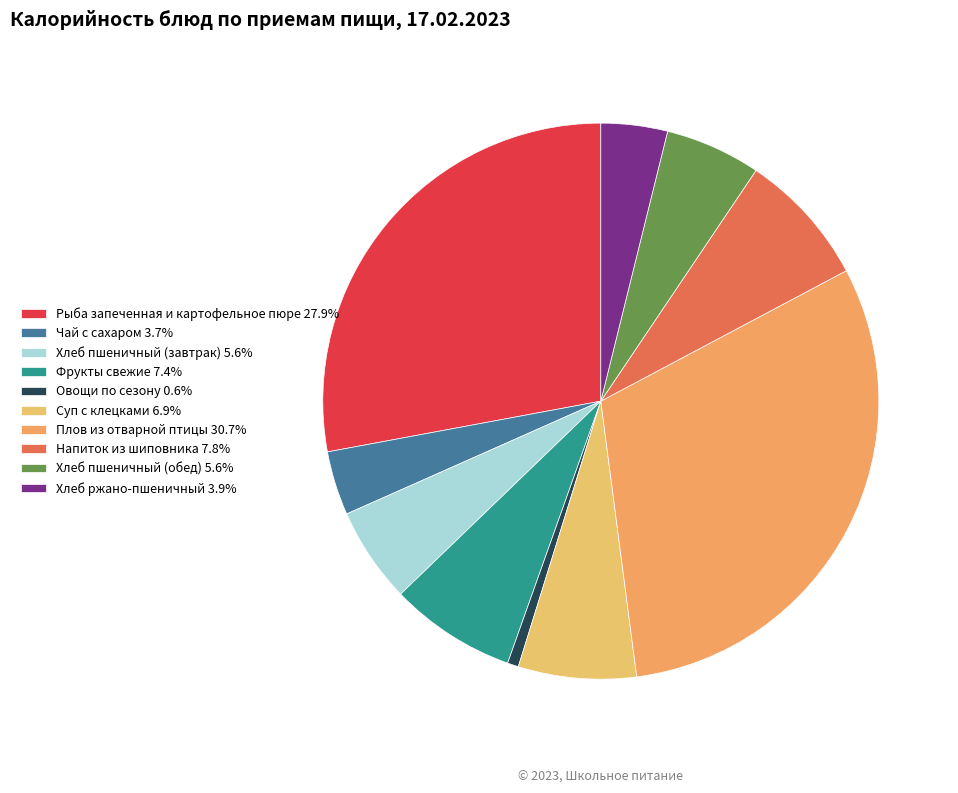

What is the smallest slice in the pie chart?

Овощи по сезону